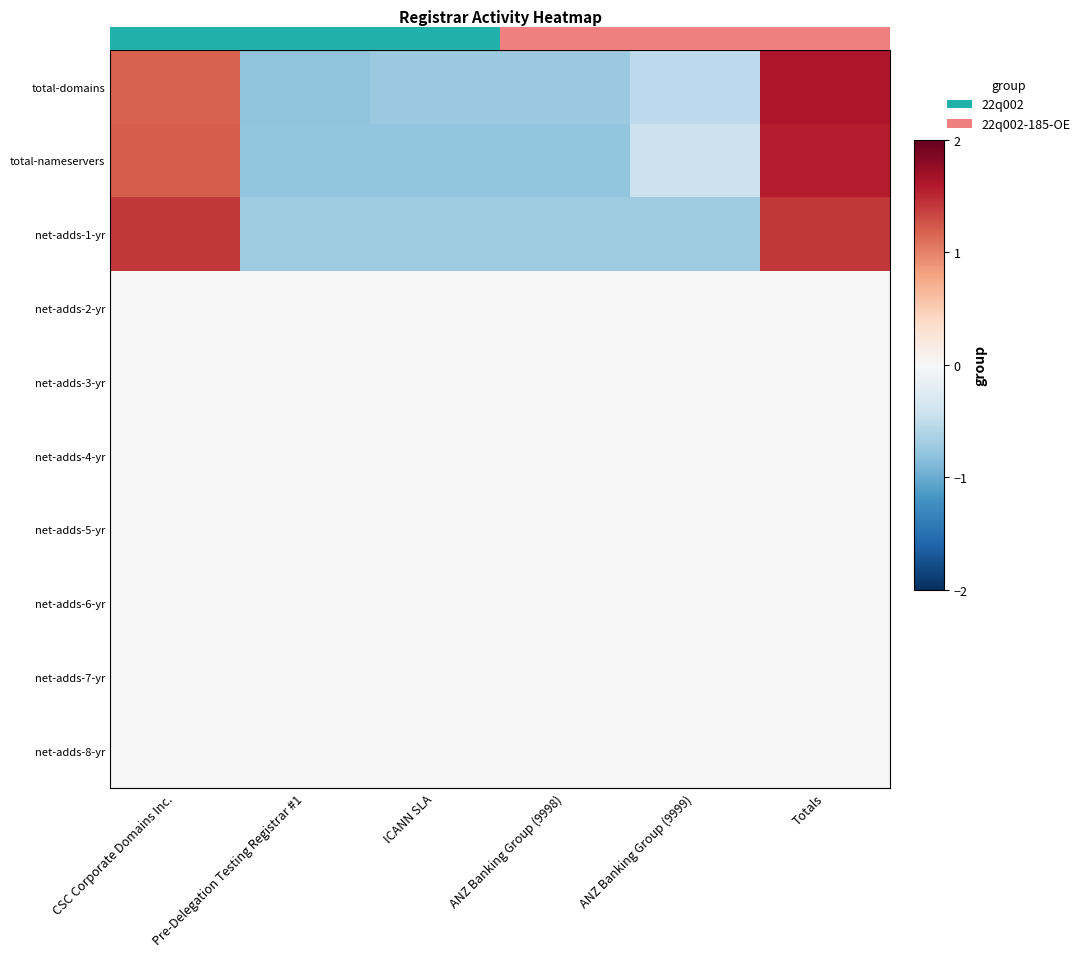

Which label corresponds to the smallest value in the chart?

Pre-Delegation Testing Registrar #1